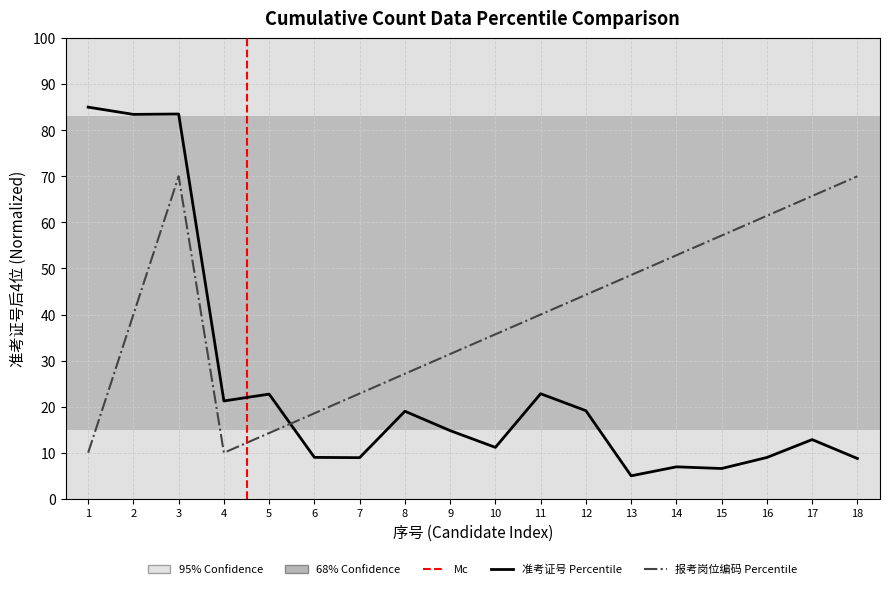

Is it true that the value at 12 is 12.0?

False